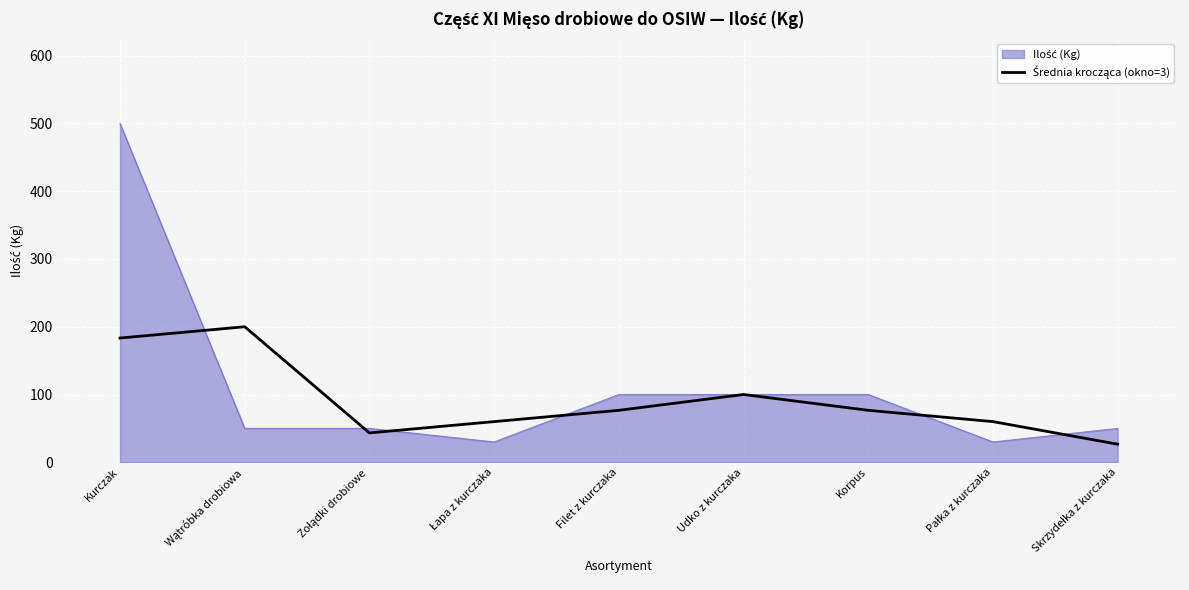

What is the spread (max minus min) of values at Kurczak?

316.7